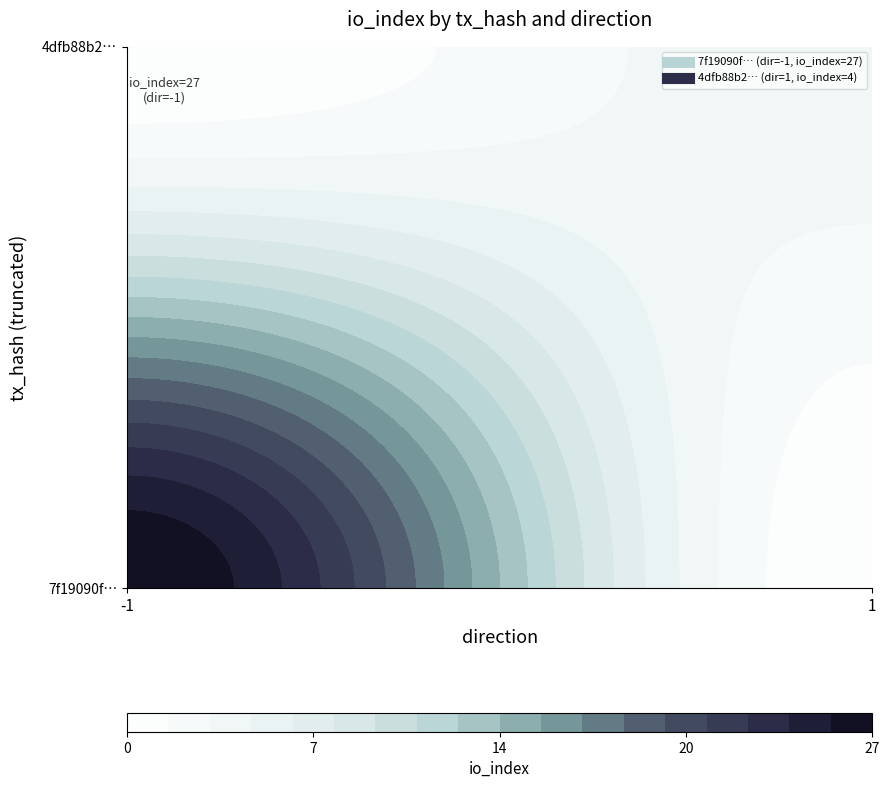

The 7f19090f451452aae6137d1371f453e8a413cf6 series shows 0 at direction. True or false?

False